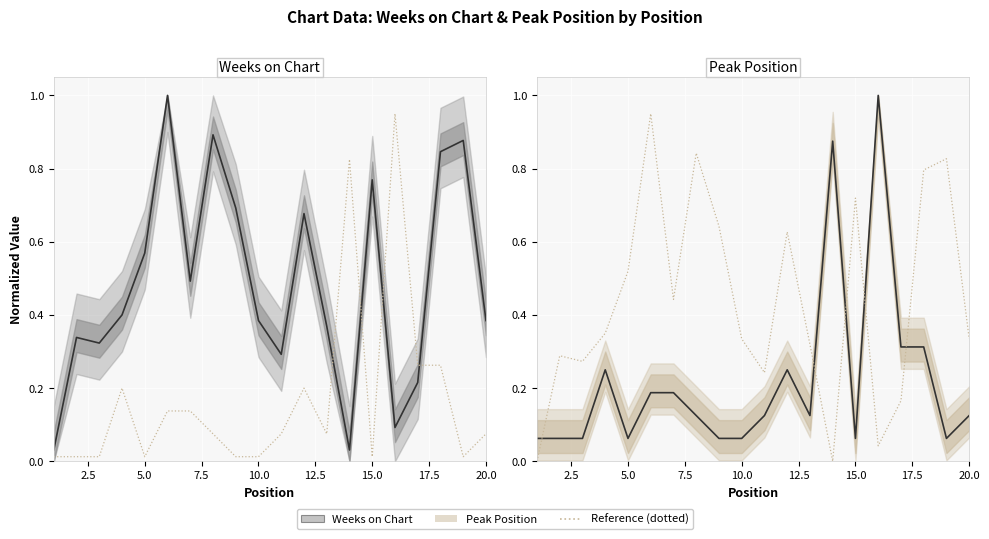

What is the maximum value shown in the chart?

1.0